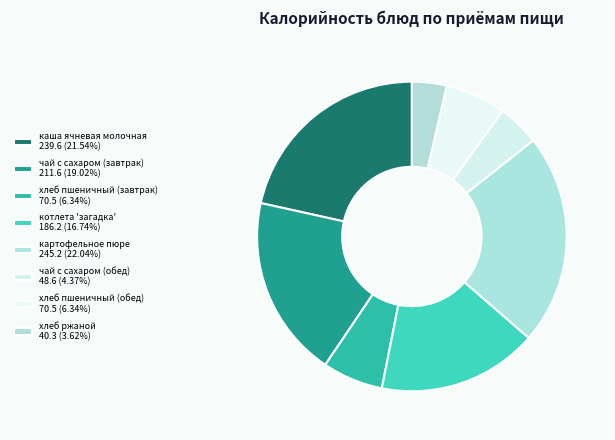

Approximately how many times larger is the value at котлета 'загадка' compared to хлеб пшеничный (завтрак)?

2.6